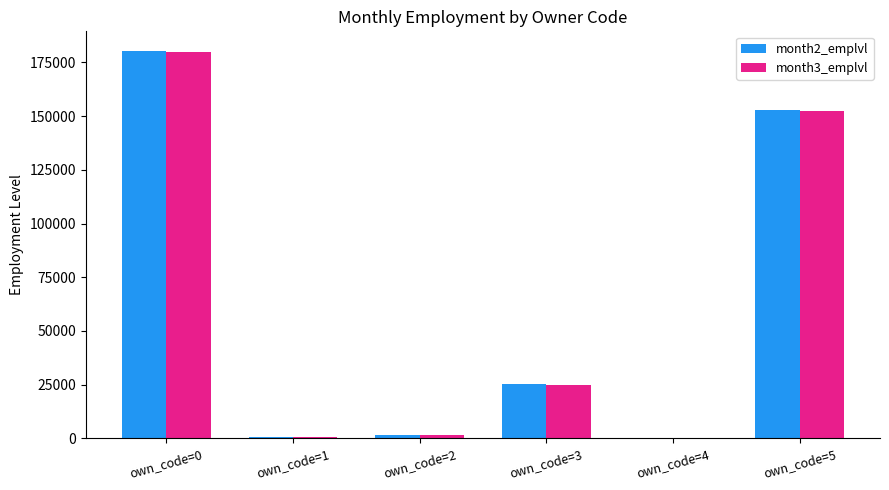

What is the greatest value displayed?

180430